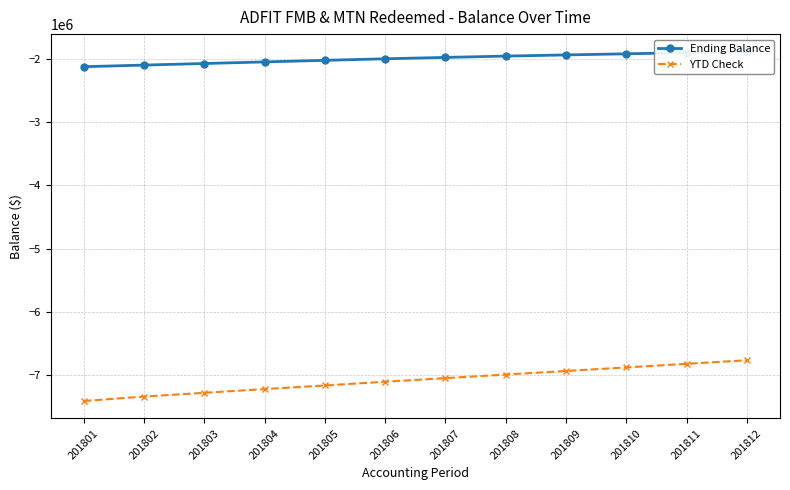

Reading left to right, what are all the values shown in this chart?

Ending Balance: 201801=-2125449.8	201802=-2100265.0	201803=-2075080.1	201804=-2049965.5	201805=-2024888.5	201806=-2000674.7	201807=-1978617.4	201808=-1958122.4	201809=-1939449.4	201810=-1921883.8	201811=-1904318.1	201812=-1886752.5
YTD Check: 201801=-7405578.7	201802=-7335183.8	201803=-7275633.2	201804=-7217431.8	201805=-7159704.3	201806=-7101142.5	201807=-7044307.8	201808=-6987780.3	201809=-6931252.8	201810=-6874725.3	201811=-6818197.8	201812=-6761670.3